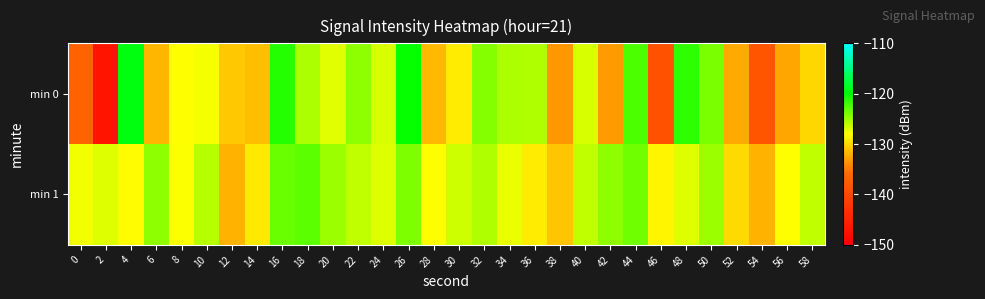

Which series has the widest spread of values?

min 0